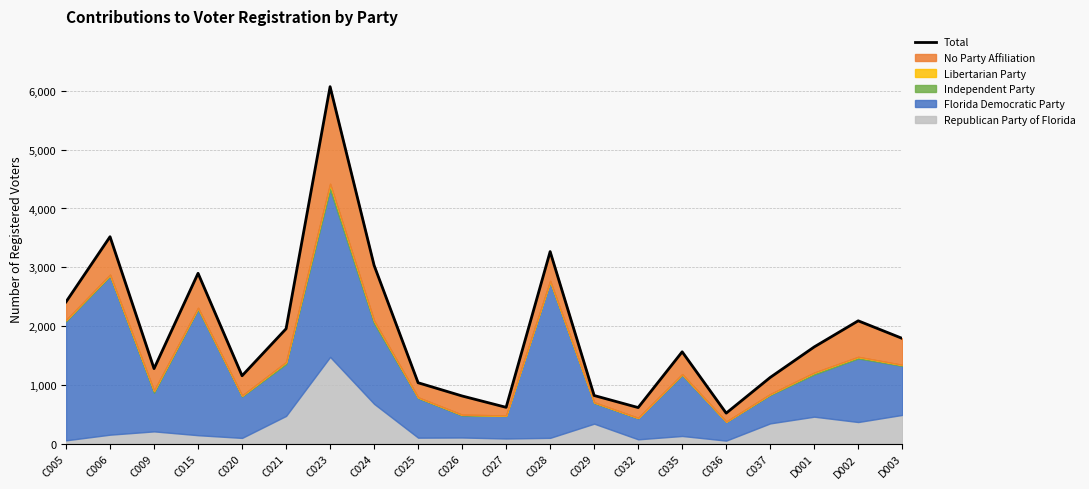

What is the approximate value at C009, to the nearest 100?

1300